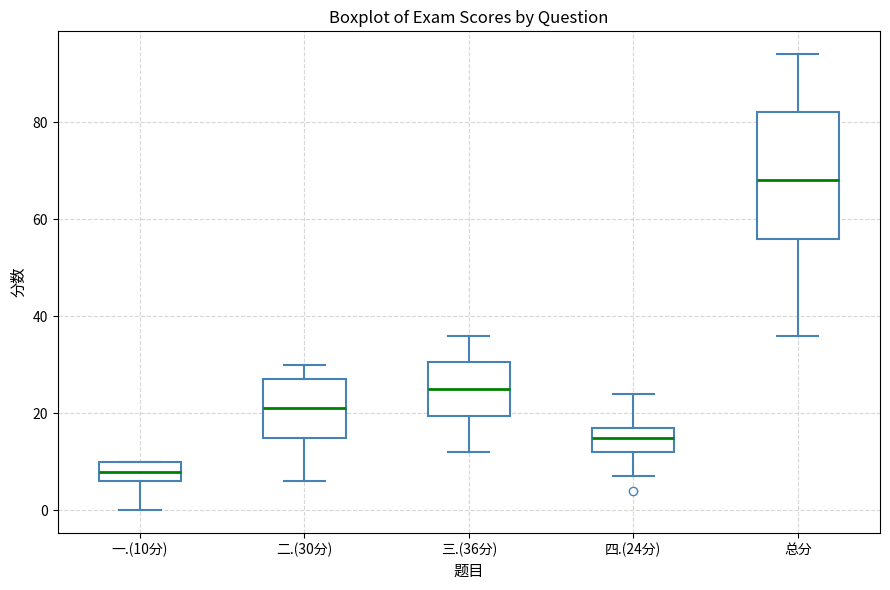

Reading left to right, read every box against the y-axis: the position of its median line, the range the box covers, and the ends of its whiskers. The values are not printed on the chart, so give them approximately, as read against the axis.

一.(10分): median 8, box 6 to 10, whiskers 0 to 10
二.(30分): median 22, box 16 to 28, whiskers 6 to 30
三.(36分): median 26, box 20 to 30, whiskers 12 to 36
四.(24分): median 16, box 12 to 18, whiskers 8 to 24
总分: median 68, box 56 to 82, whiskers 36 to 94